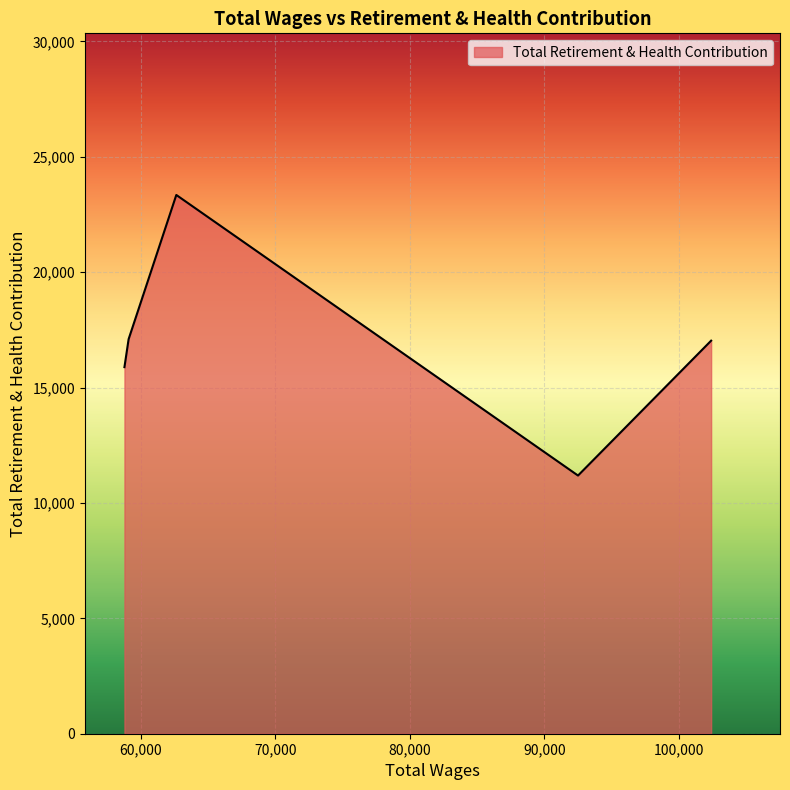

True or false: there are more than 2 points higher than both neighbors.

False